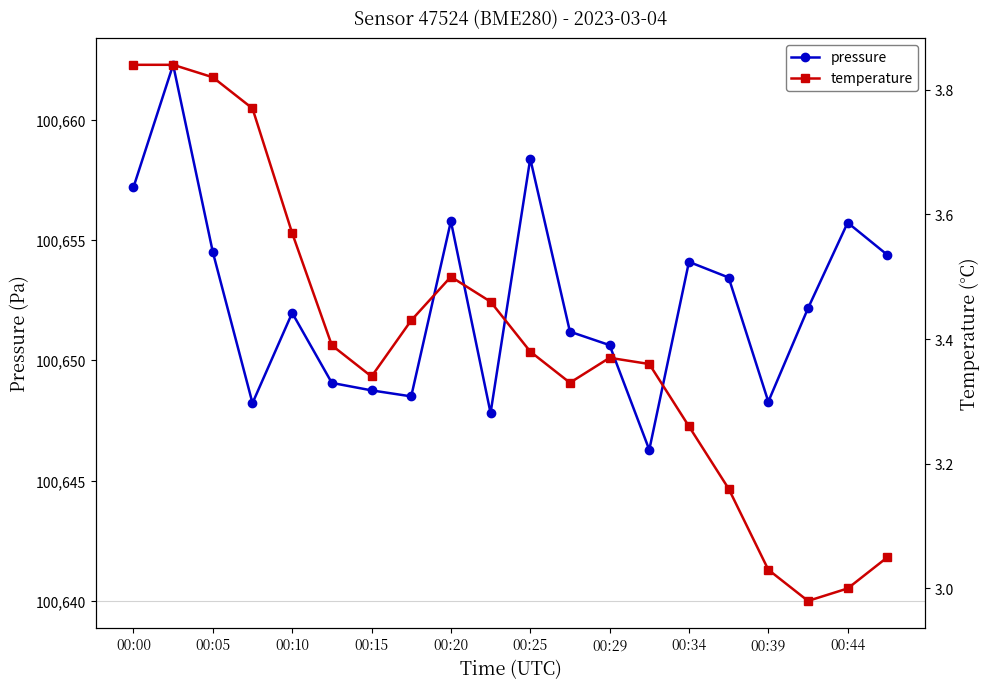

True or false: pressure has more than 0 points higher than both neighbors.

True